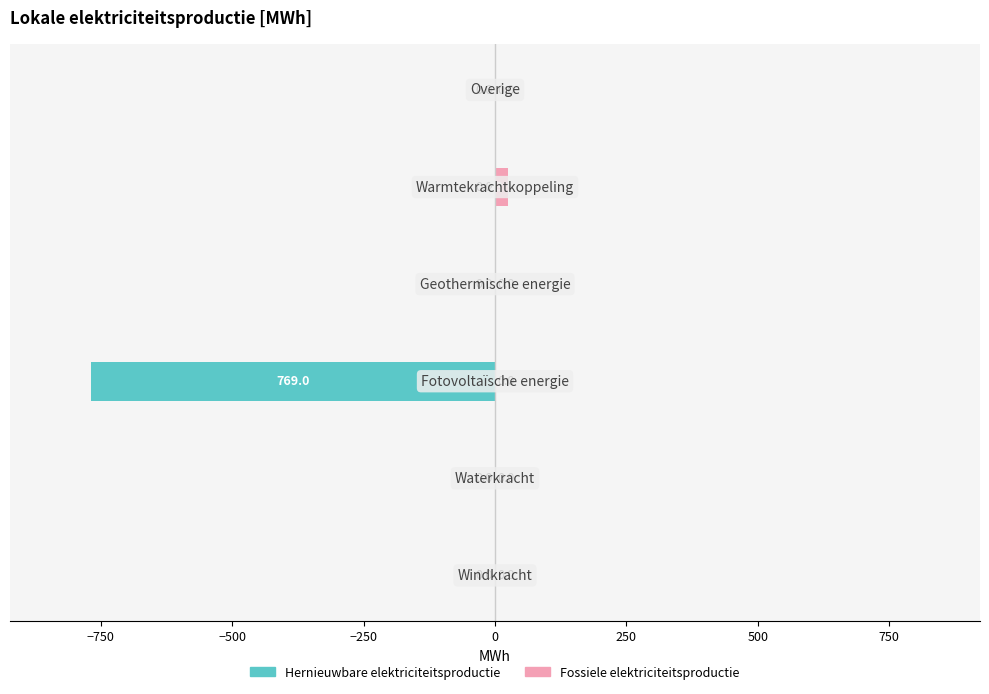

How many values in Fossiele elektriciteitsproductie are above zero?

1